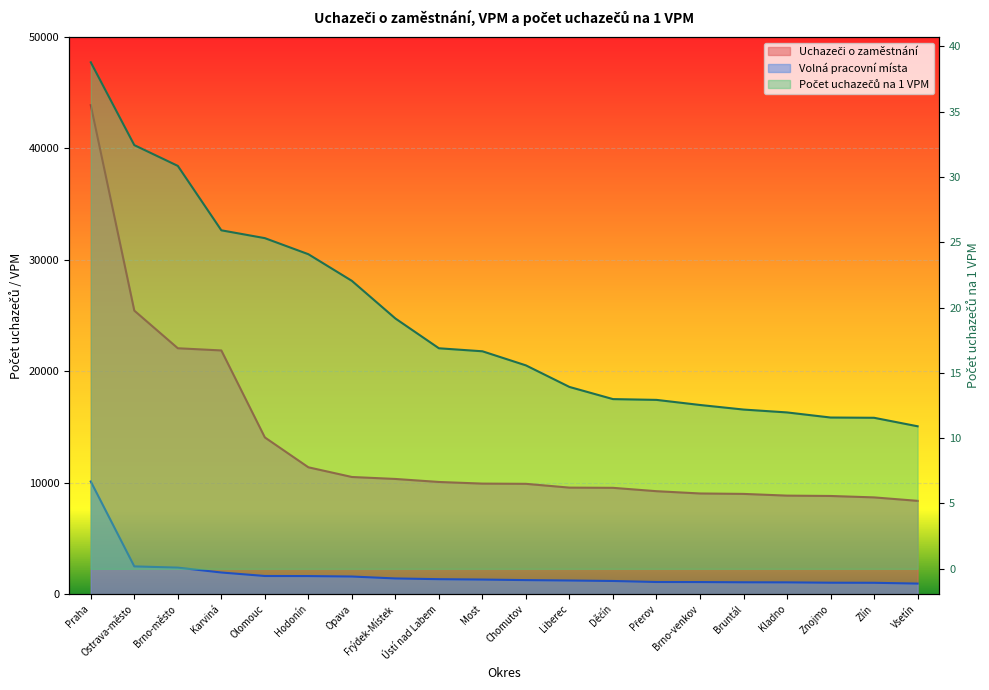

Rank the categories by Počet uchazečů na 1 VPM value from lowest to highest.

Vsetín, Zlín, Znojmo, Kladno, Bruntál, Brno-venkov, Přerov, Děčín, Liberec, Chomutov, Most, Ústí nad Labem, Frýdek-Místek, Opava, Hodonín, Olomouc, Karviná, Brno-město, Ostrava-město, Praha